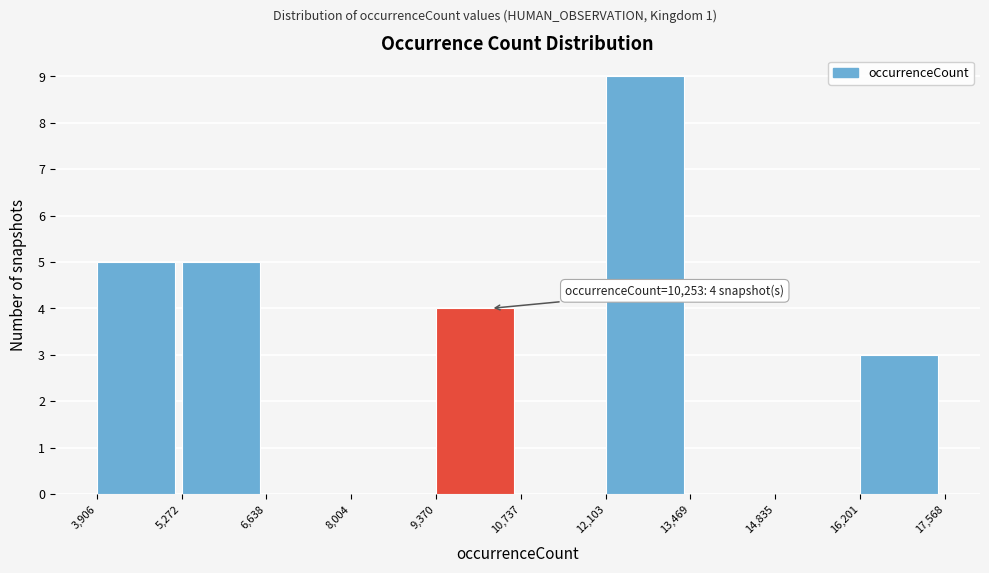

Over which range of the x-axis is the bar tallest?

12,103 to 13,469